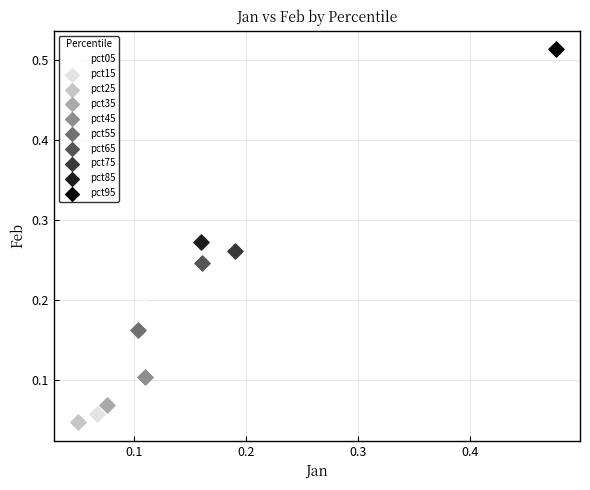

What are all the series names shown in the legend?

pct05, pct15, pct25, pct35, pct45, pct55, pct65, pct75, pct85, pct95